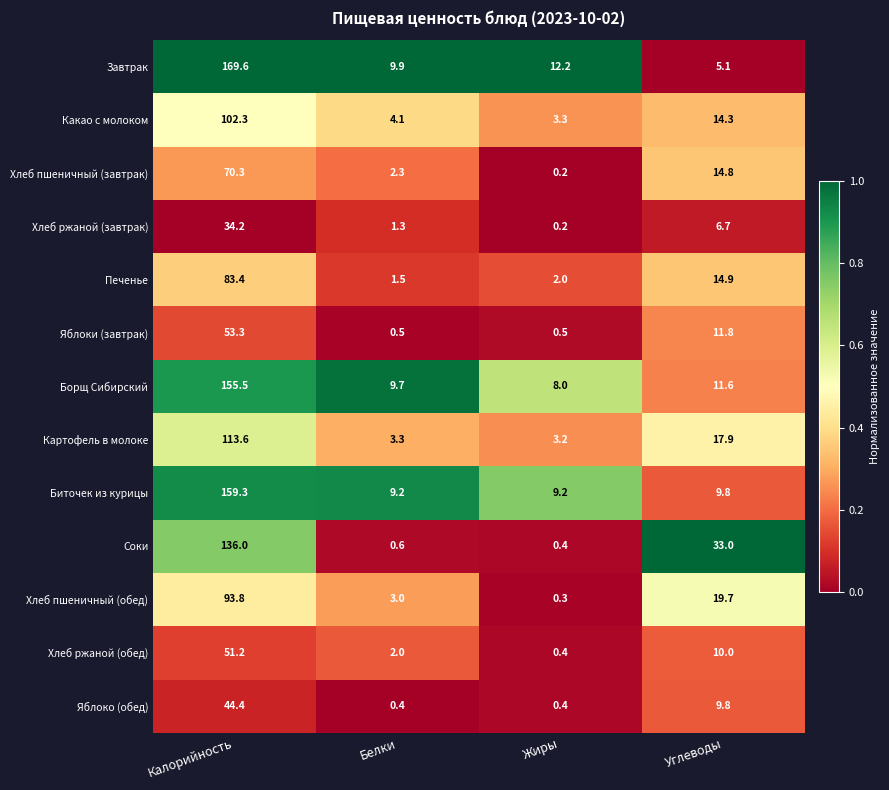

Where does the Картофель в молоке series first go above 17?

Калорийность